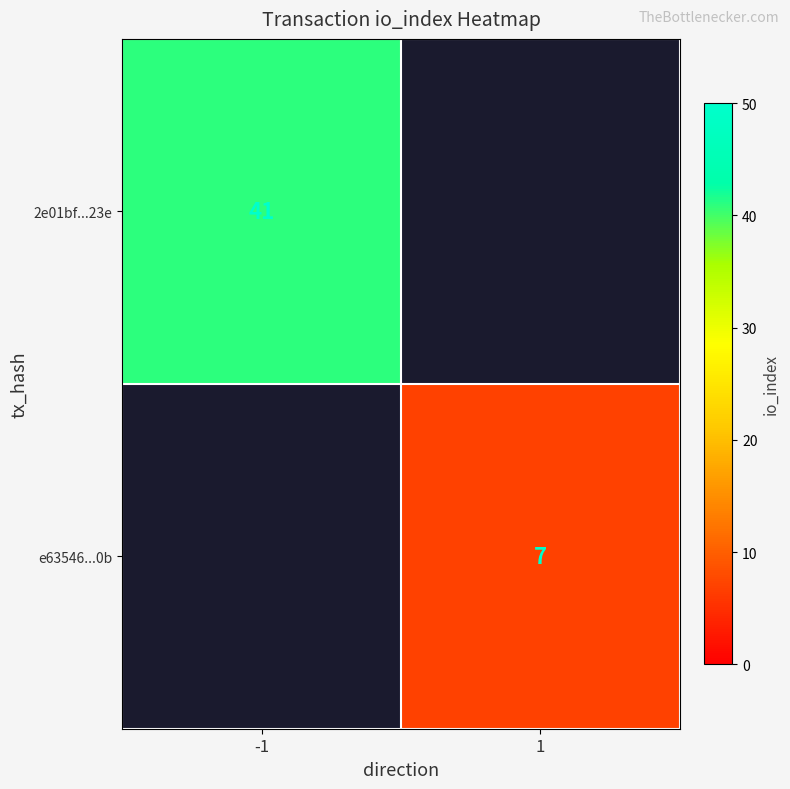

How many series are shown in this chart?

2